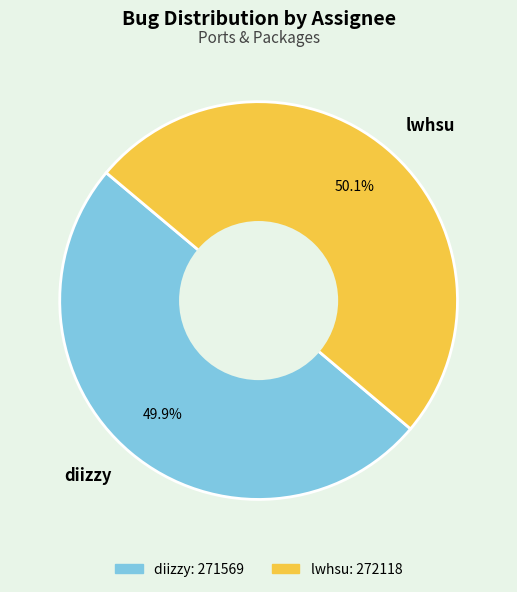

Does any single category account for the majority?

Yes